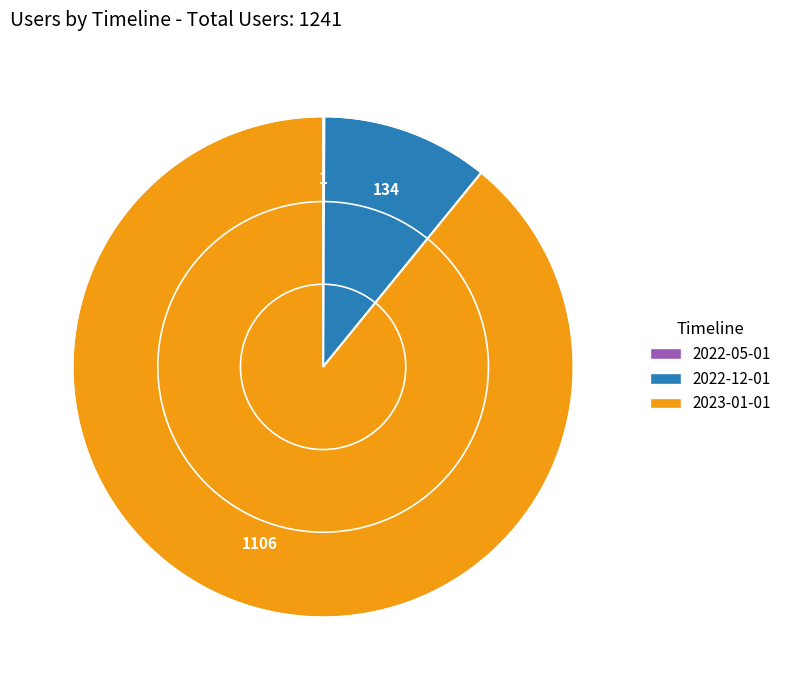

Approximately how many times larger is the value at 2023-01-01 compared to 2022-12-01?

8.3